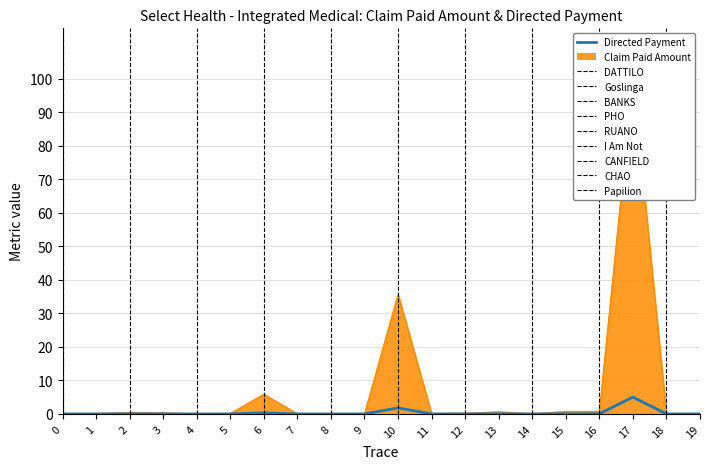

Count the number of categories in the chart.

20